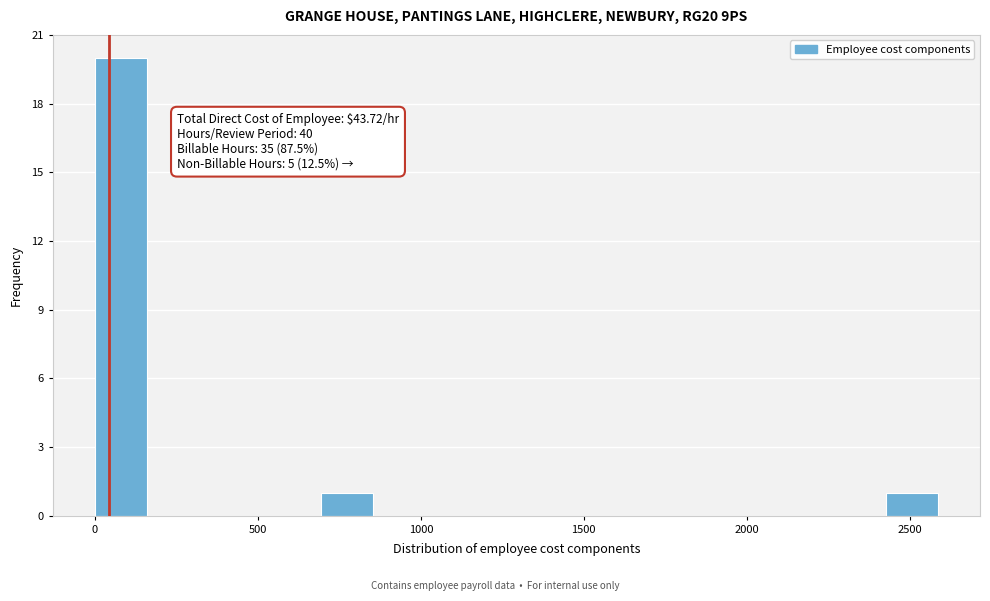

Around what value on the x-axis is the tallest bar? Give the approximate position of its centre, as read against the axis.

100